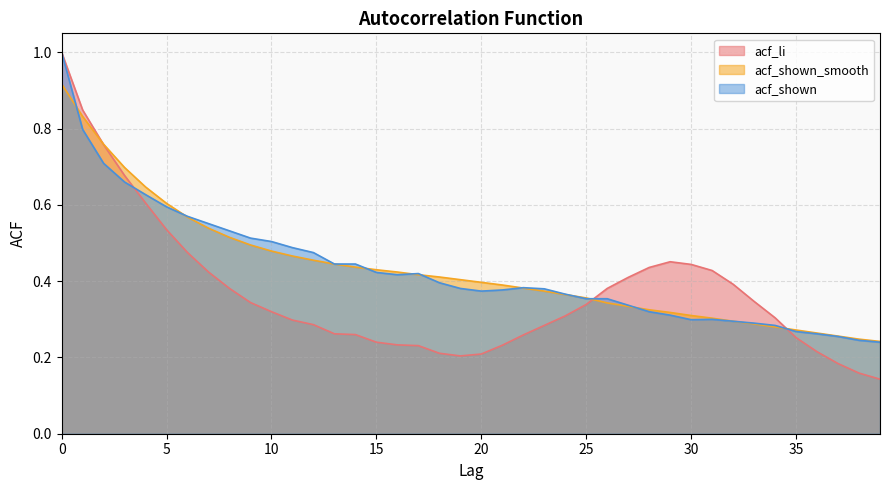

Is it true that acf_shown_smooth equals 0.5 at 7?

True